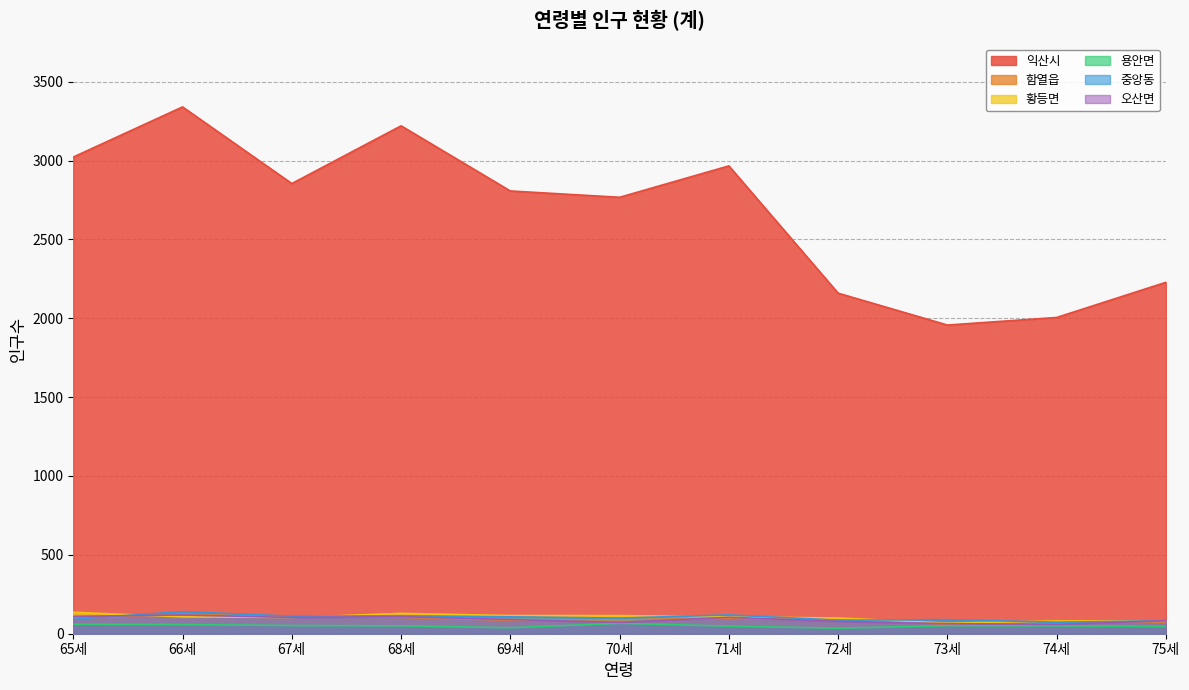

True or false: 함열읍 and 황등면 intersect in this chart.

True